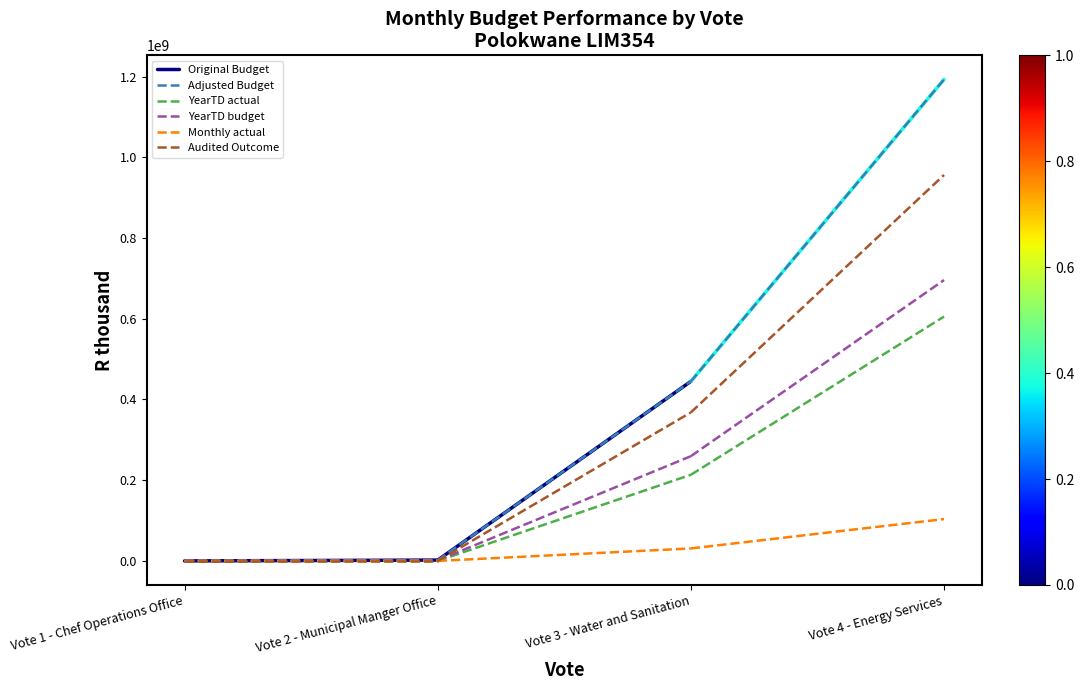

List the series in order of their peak value, highest first.

Original Budget, Adjusted Budget, YearTD budget, YearTD actual, Monthly actual, Audited Outcome